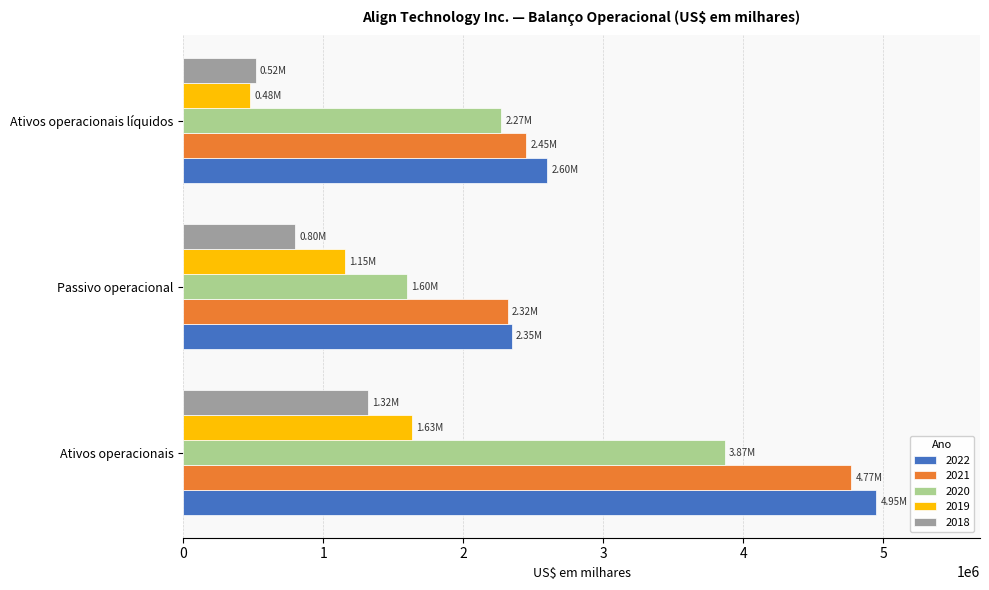

What is the approximate value of 2019 at Ativos operacionais, to the nearest 50?

1632100